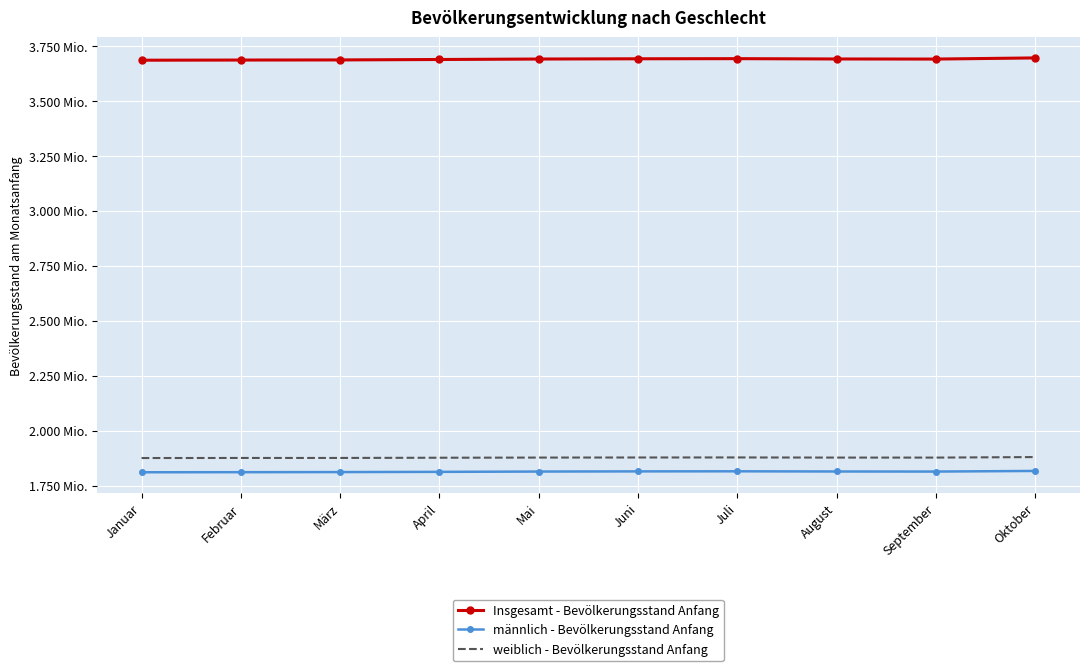

Reading right to left, list all the values displayed in this chart.

Insgesamt - Bevölkerungsstand Anfang: 3695668	3690435	3690851	3692265	3691704	3690596	3688462	3686508	3685968	3685265
männlich - Bevölkerungsstand Anfang: 1816279	1813428	1813780	1814588	1814251	1813508	1812085	1811095	1810592	1810259
weiblich - Bevölkerungsstand Anfang: 1879389	1877007	1877071	1877677	1877453	1877088	1876377	1875413	1875376	1875006